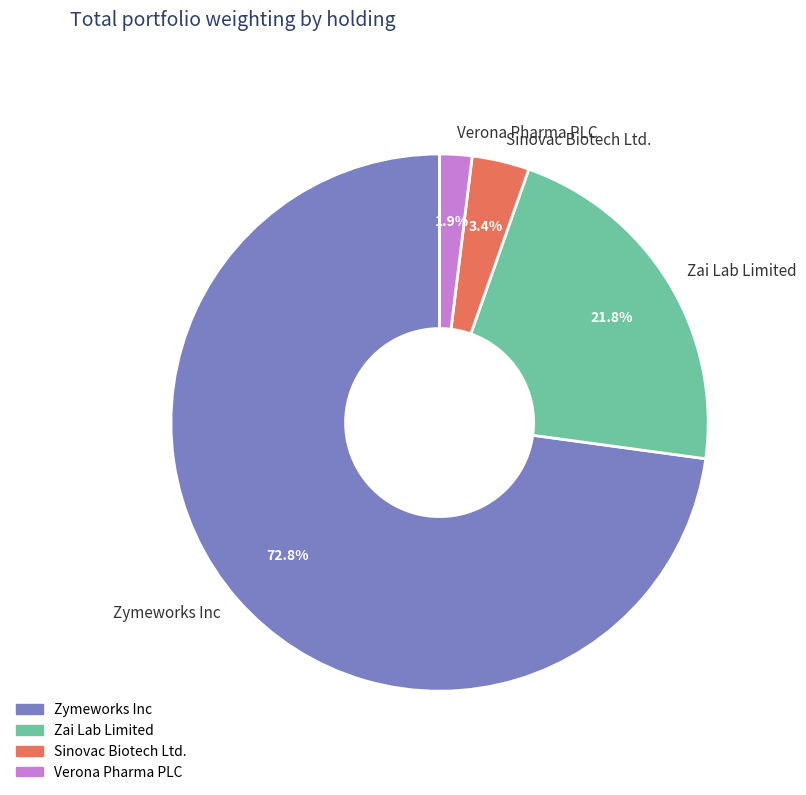

What is the majority slice?

Zymeworks Inc